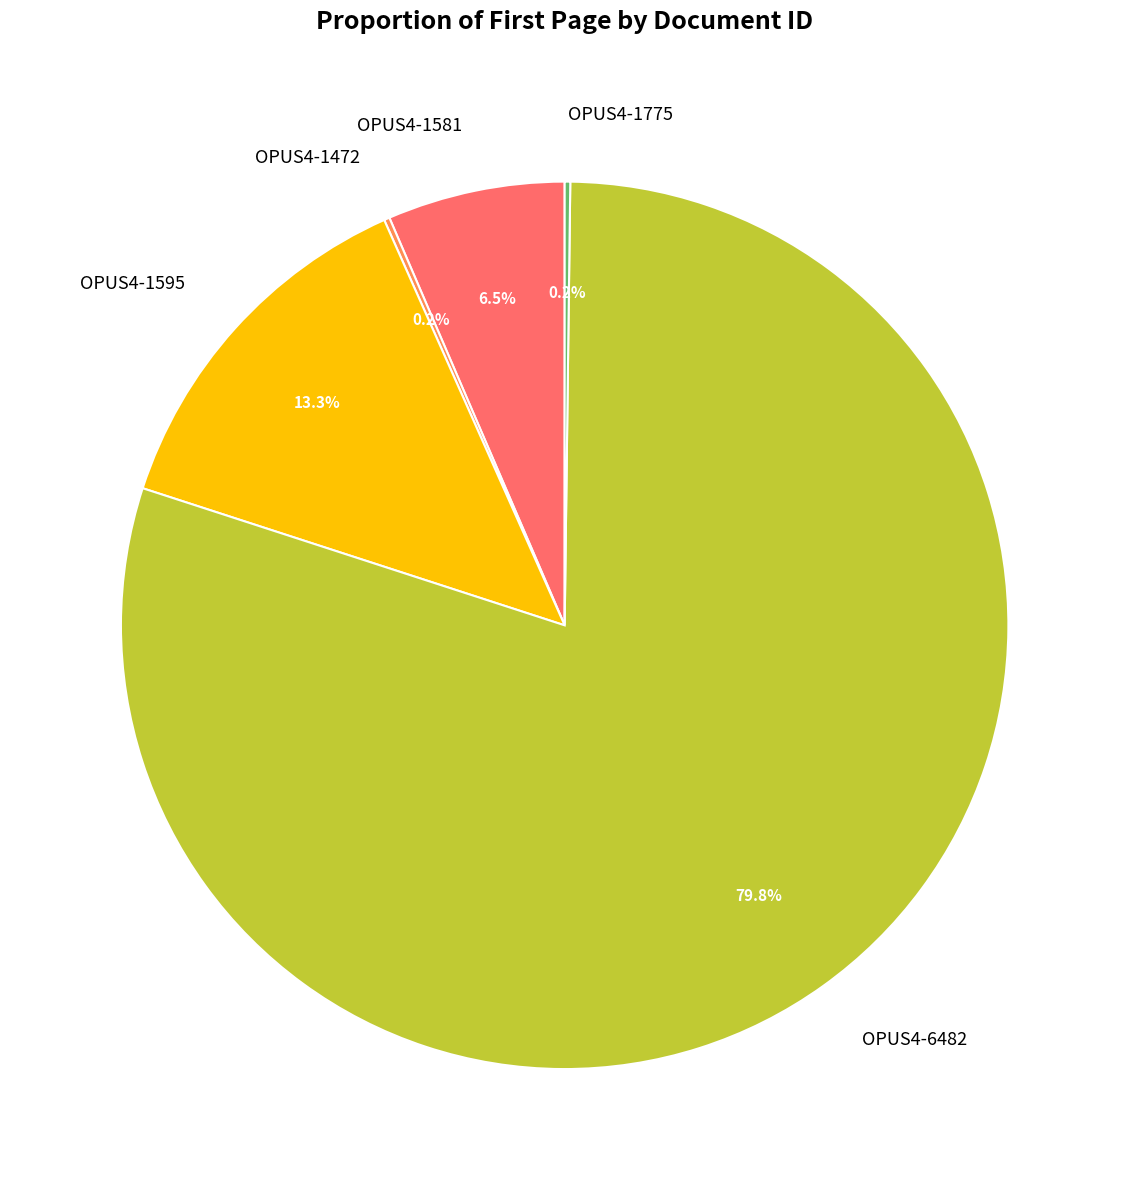

Which slice represents more than half of the pie?

OPUS4-6482